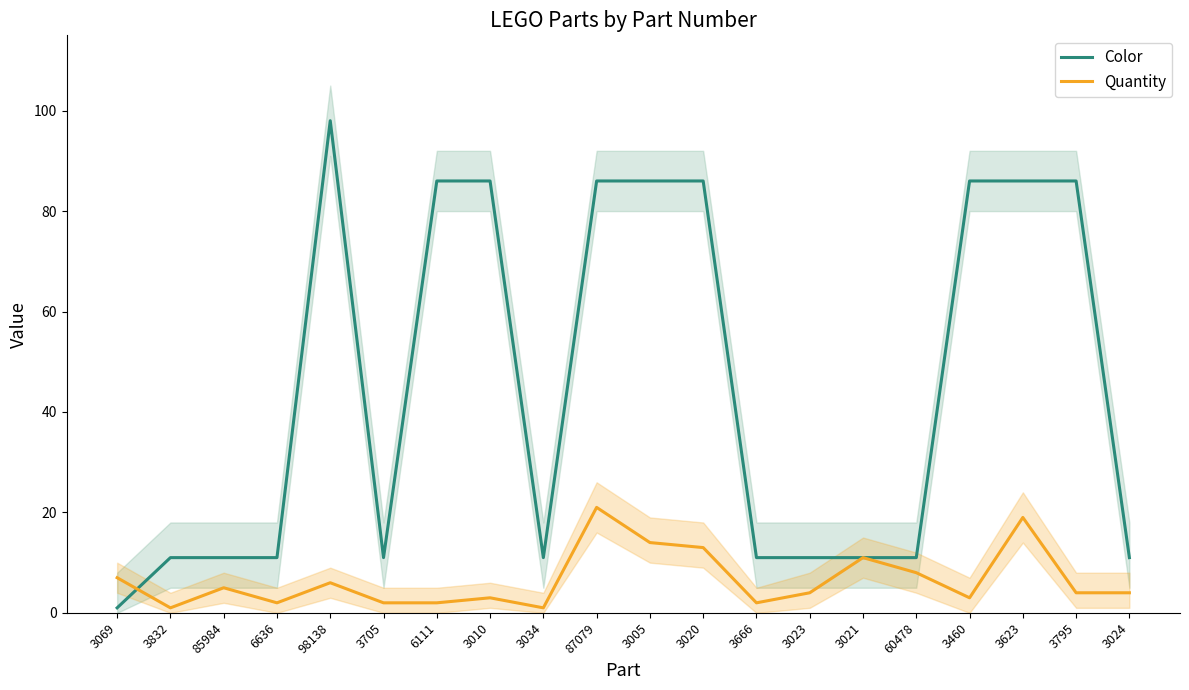

What is the total value across all series at 3460?

89